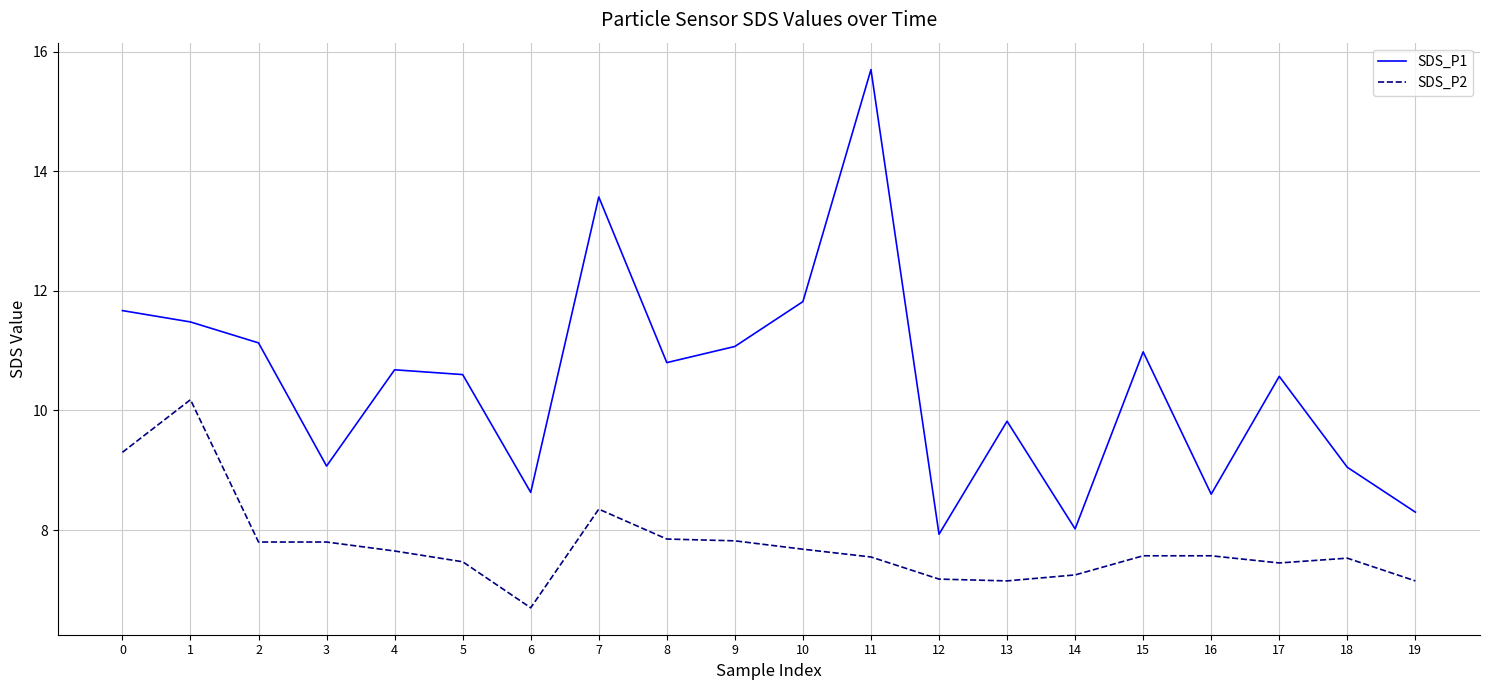

What is the lowest value of the SDS_P2 series?

6.7